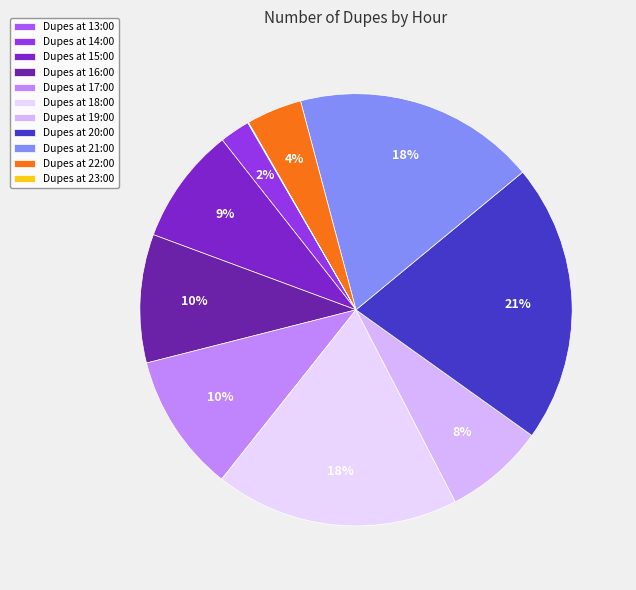

To the nearest percent, what is the average slice percentage?

9%